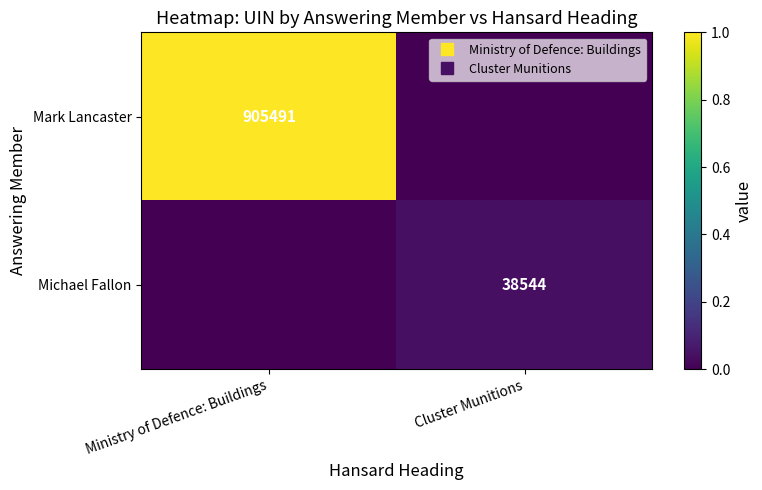

Rank the categories by Michael Fallon value from highest to lowest.

Cluster Munitions, Ministry of Defence: Buildings